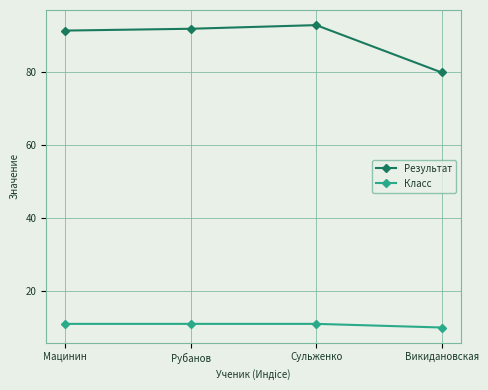

List the series in order of their overall mean, highest first.

Результат, Класс